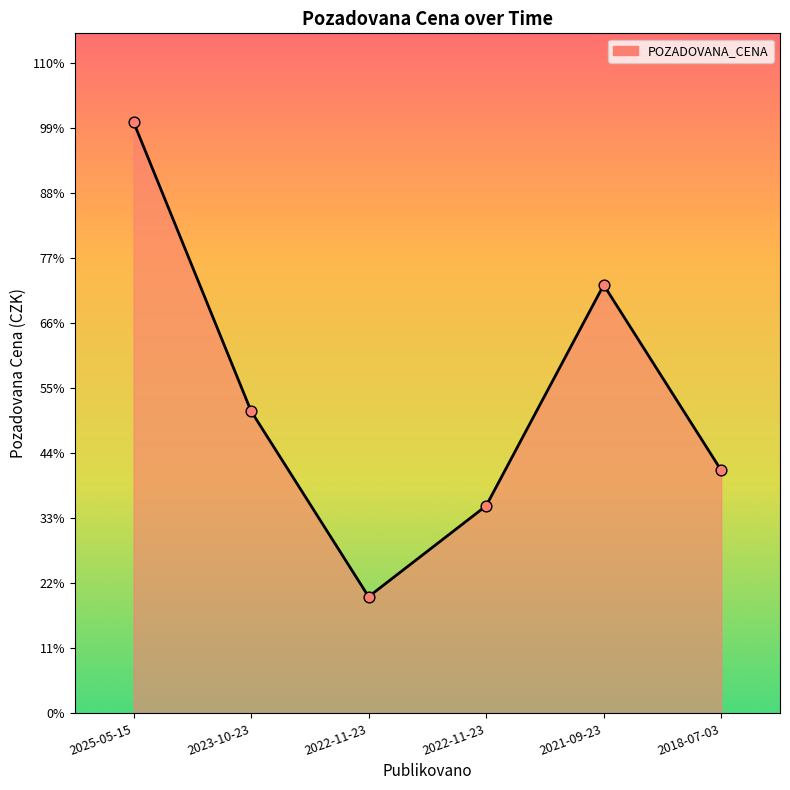

Which has a higher value, 2021-09-23 or 2025-05-15?

2025-05-15